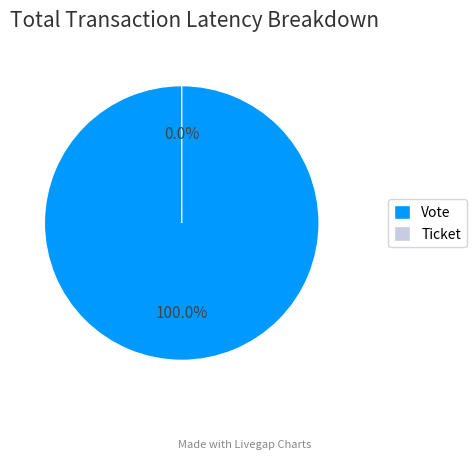

What is the smallest slice in the pie chart?

Ticket